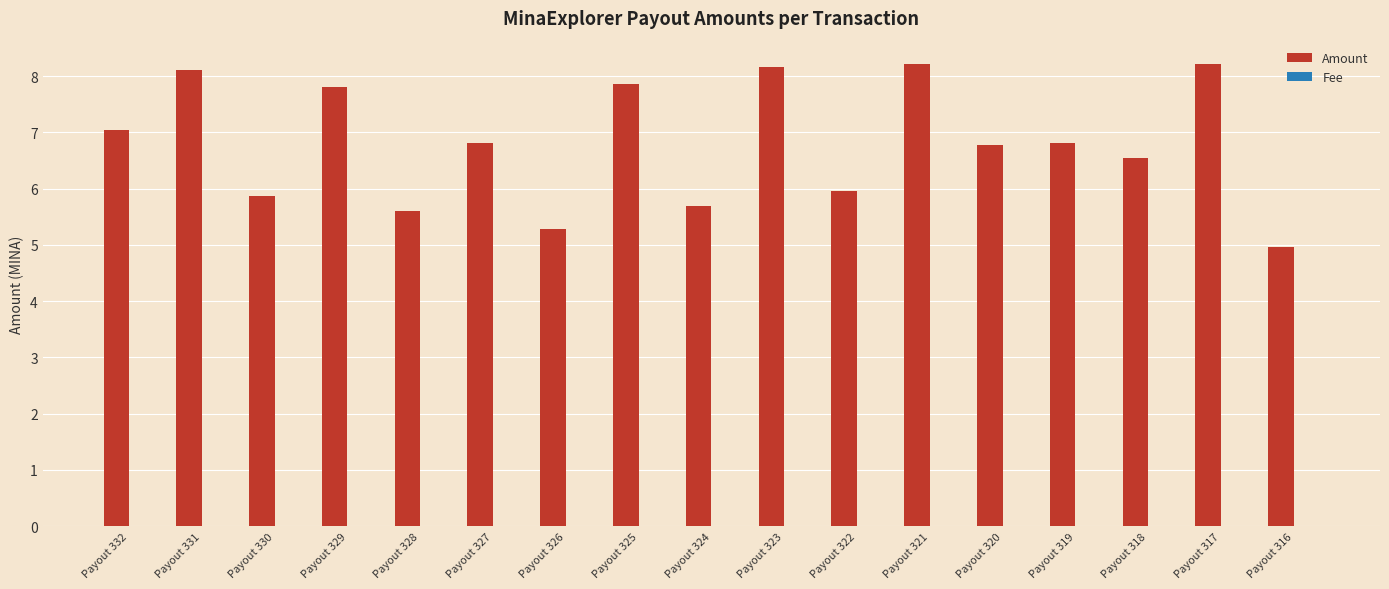

Which series has the largest total across all categories?

Amount